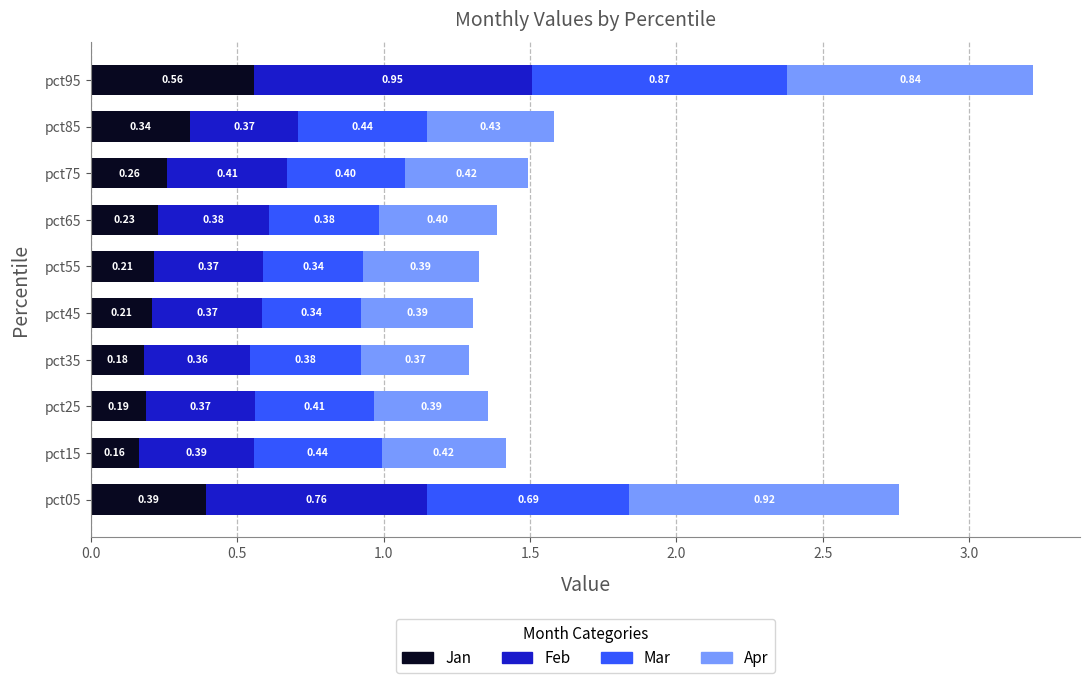

What is the total value across all series at pct55?

1.3